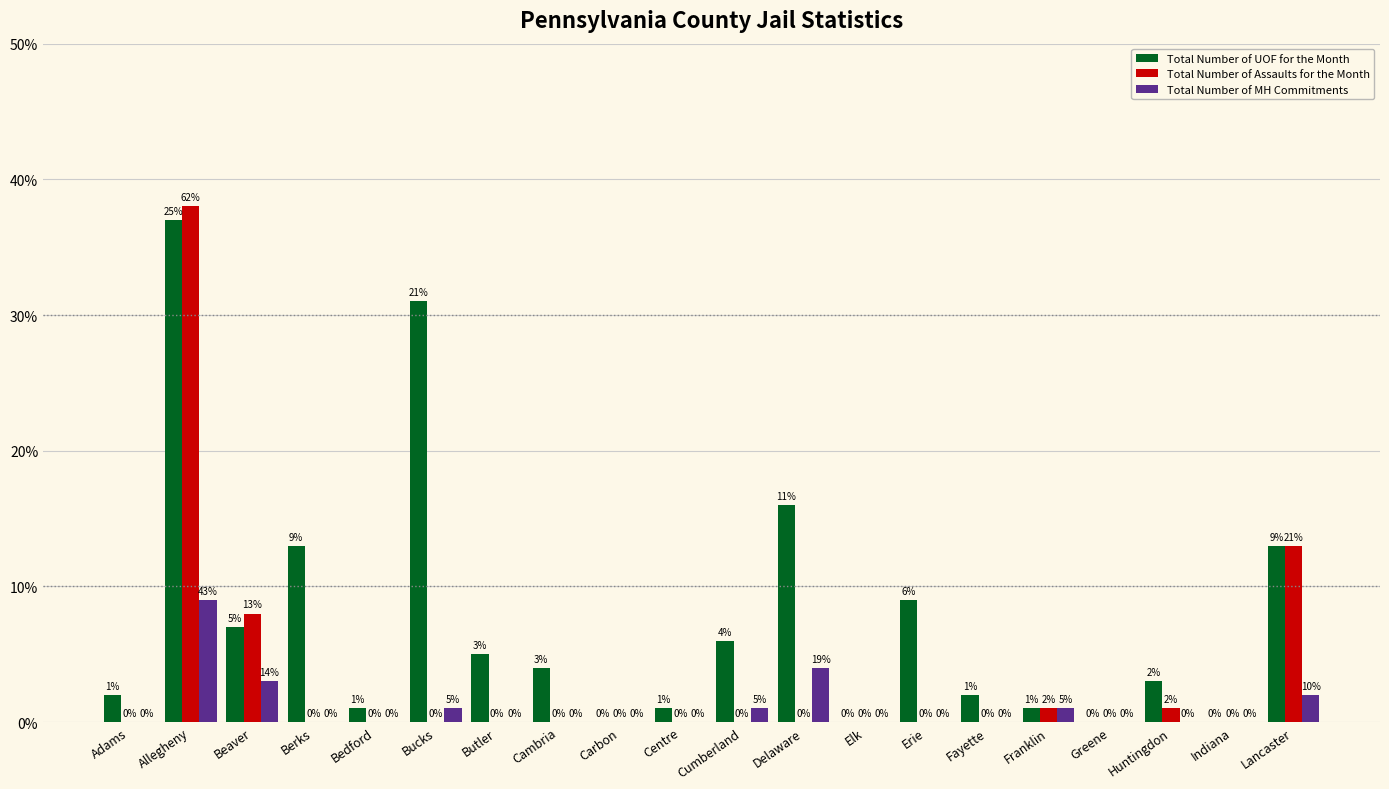

How many values in the Total Number of Assaults for the Month series exceed 0?

5